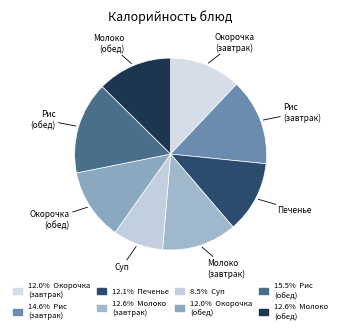

Is the sum of Окорочка (обед) and Окорочка (завтрак) greater than half?

No